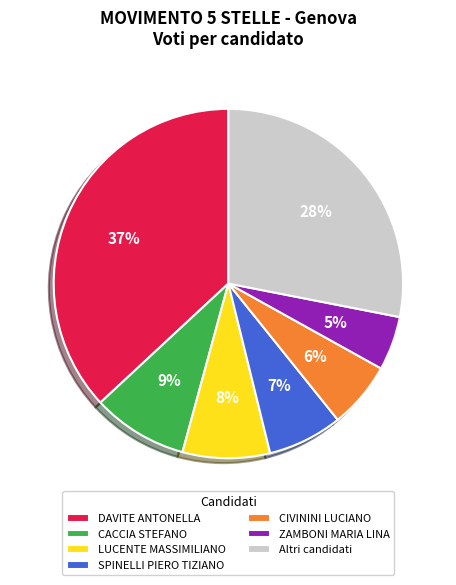

Which category has the smallest portion of the pie?

ZAMBONI MARIA LINA